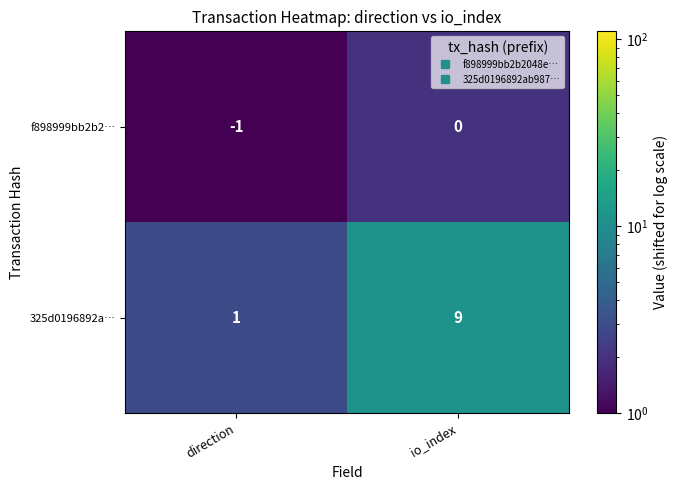

What is the sum of all 325d0196892a… values?

10